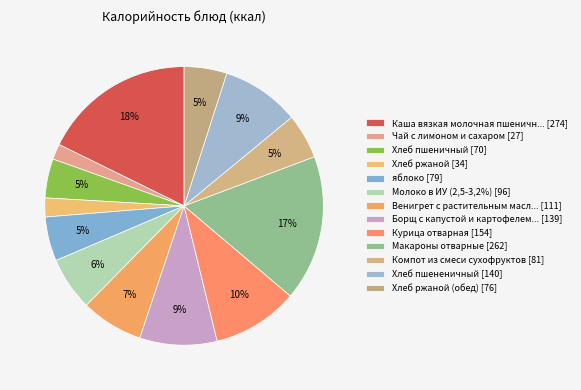

How many slices are in this pie chart?

13